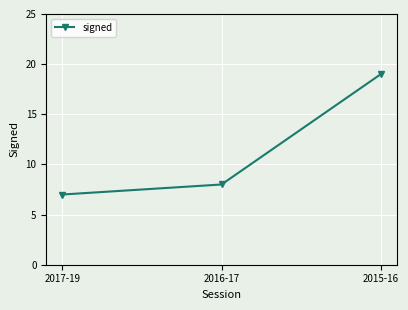

What is the difference between the maximum and minimum values?

12